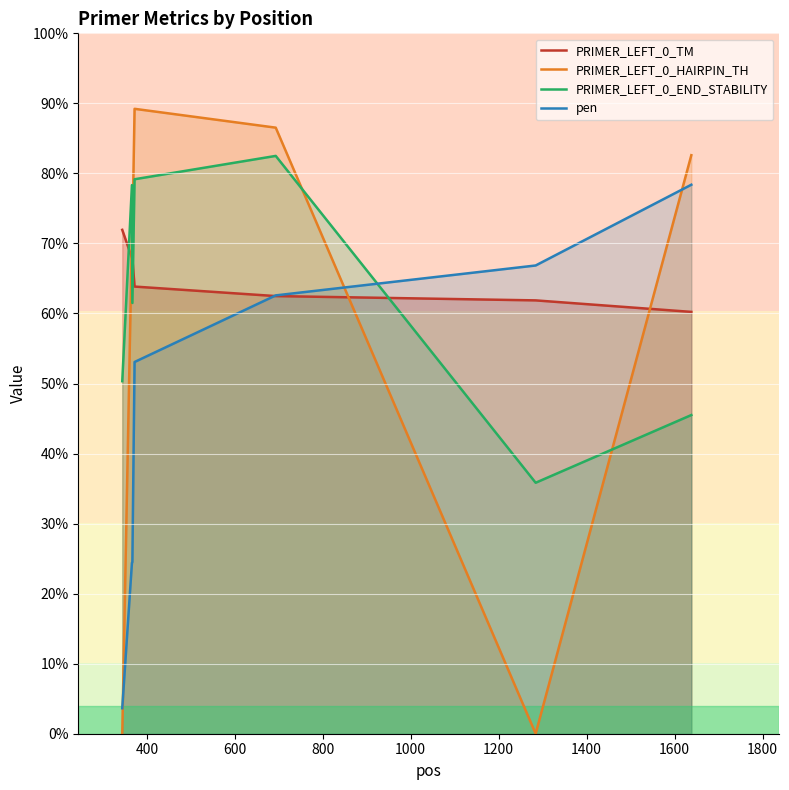

How many lines are shown in the chart?

4